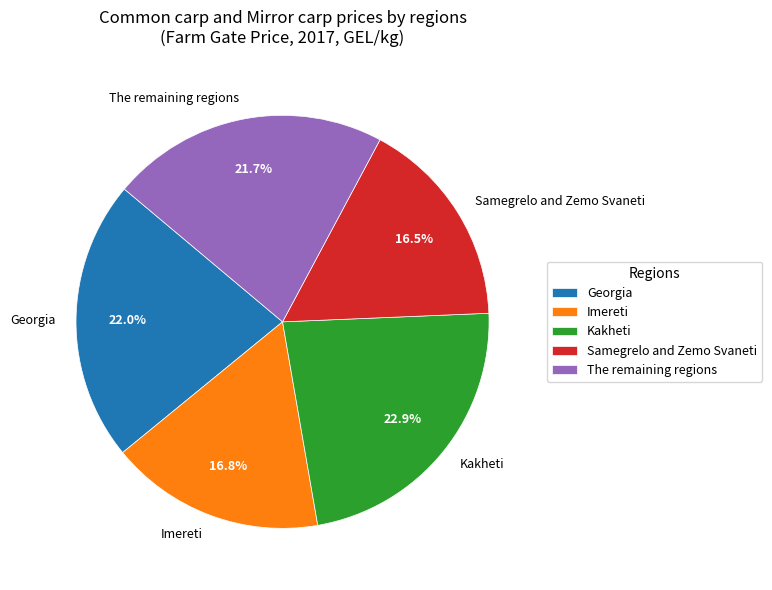

What percentage do Imereti and The remaining regions together represent?

38.5%